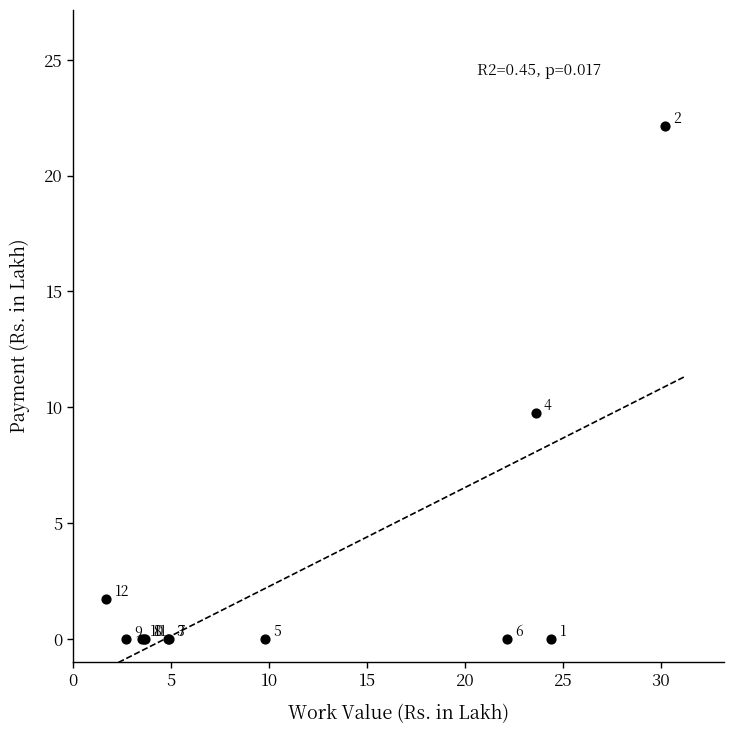

What Y value in the scatter plot is closest to 11?

9.8